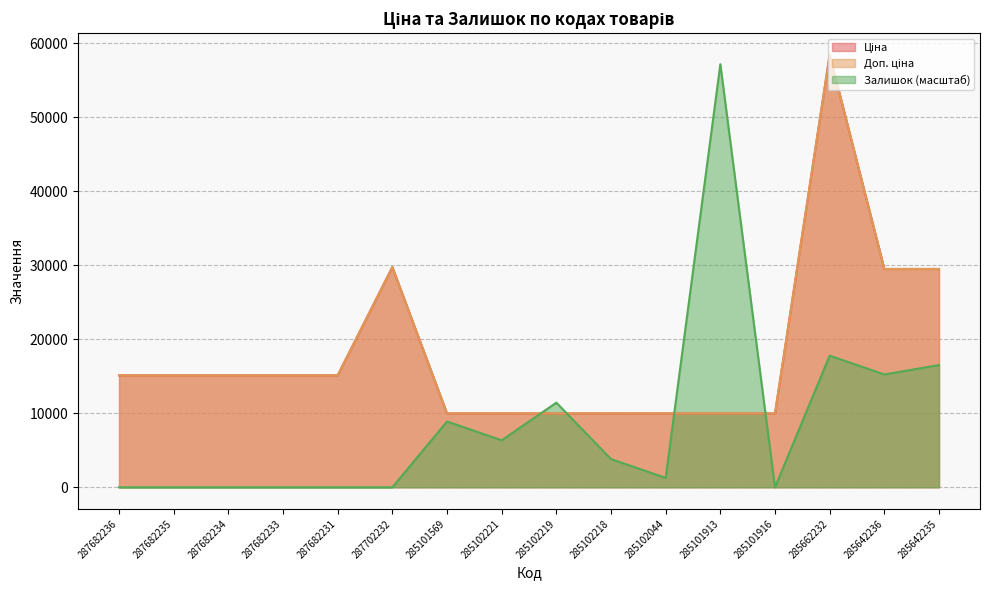

Reading left to right, extract all data points from this chart.

Ціна: 287682236=15120.0	287682235=15120.0	287682234=15120.0	287682233=15120.0	287682231=15120.0	287702232=29747.2	285101569=9975.0	285102221=9975.0	285102219=9975.0	285102218=9975.0	285102044=9975.0	285101913=9975.0	285101916=9975.0	285662232=58426.5	285642236=29491.5	285642235=29491.5
Доп. ціна: 287682236=15120.0	287682235=15120.0	287682234=15120.0	287682233=15120.0	287682231=15120.0	287702232=29747.2	285101569=9975.0	285102221=9975.0	285102219=9975.0	285102218=9975.0	285102044=9975.0	285101913=9975.0	285101916=9975.0	285662232=58426.5	285642236=29491.5	285642235=29491.5
Залишок: 287682236=0.0	287682235=0.0	287682234=0.0	287682233=0.0	287682231=0.0	287702232=0.0	285101569=8891.0	285102221=6350.7	285102219=11431.3	285102218=3810.4	285102044=1270.1	285101913=57156.4	285101916=0.0	285662232=17782.0	285642236=15241.7	285642235=16511.8